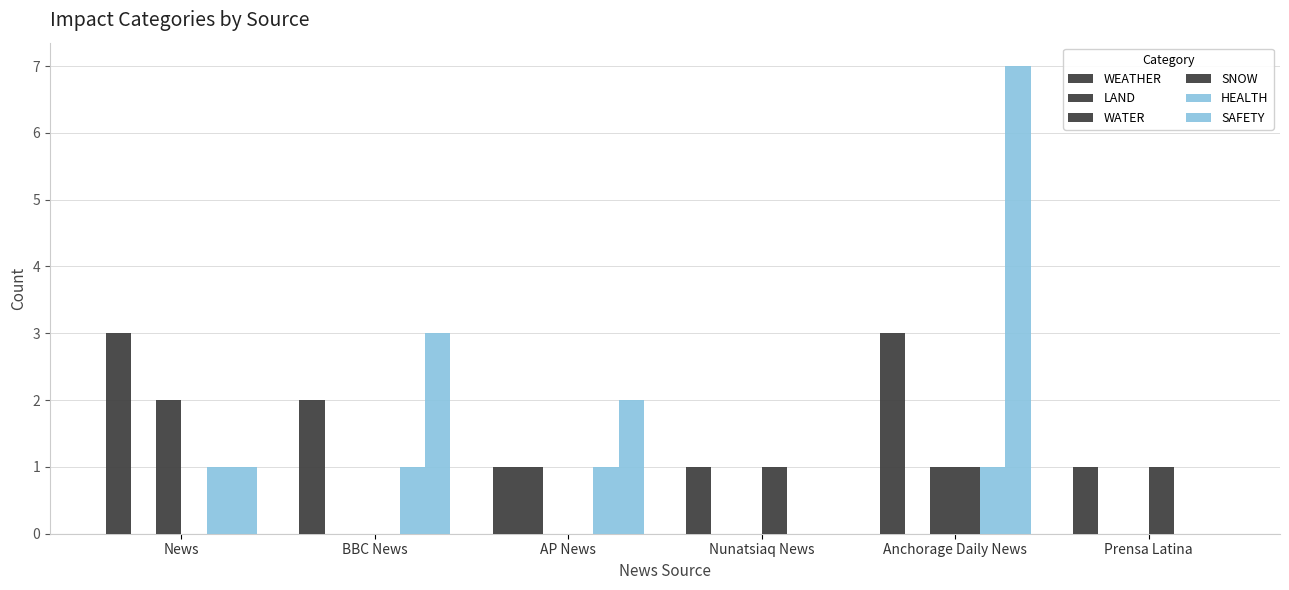

How many series are shown in this chart?

6